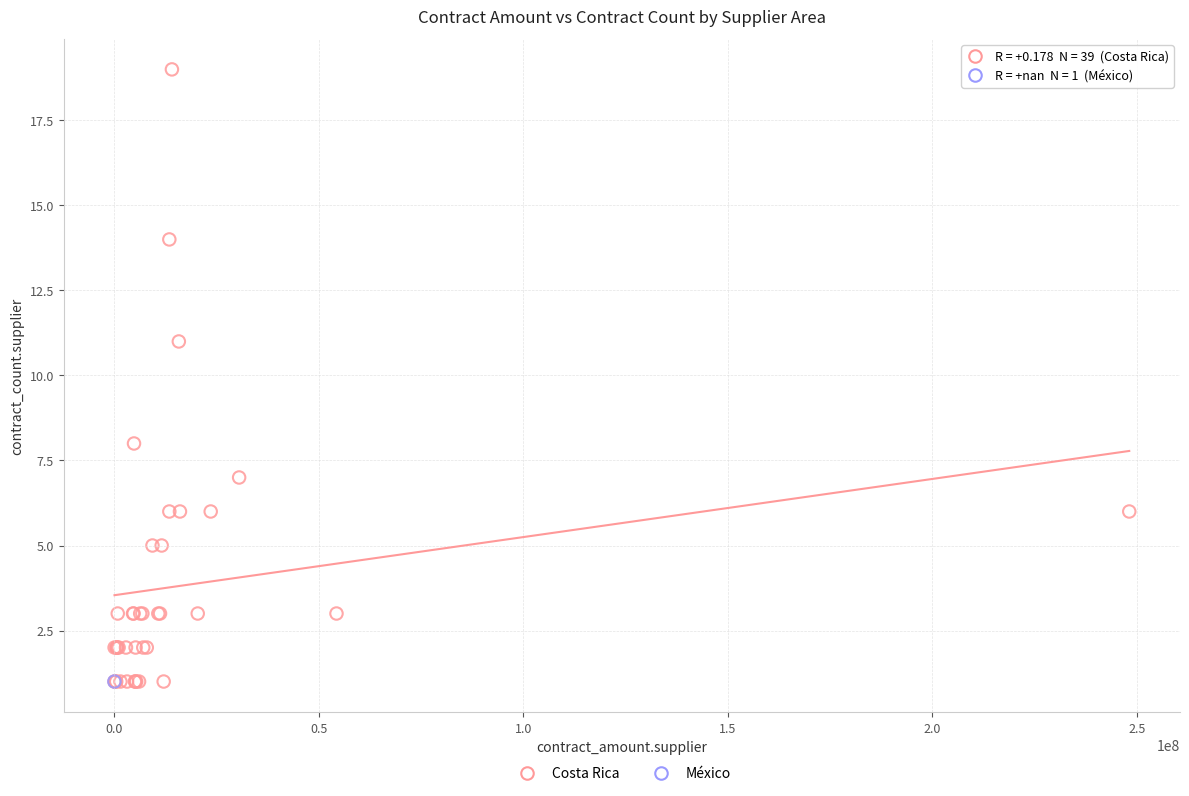

What are all the series names shown in the legend?

Costa Rica, México